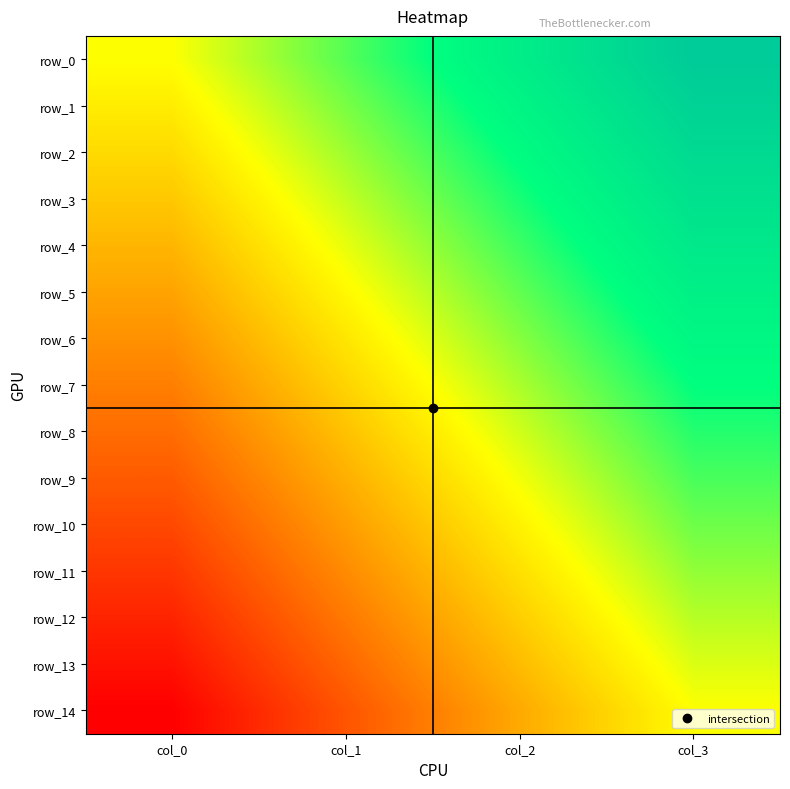

Rank the series at col_1 from lowest to highest value.

row_14, row_13, row_12, row_11, row_10, row_9, row_8, row_7, row_6, row_5, row_4, row_3, row_2, row_1, row_0